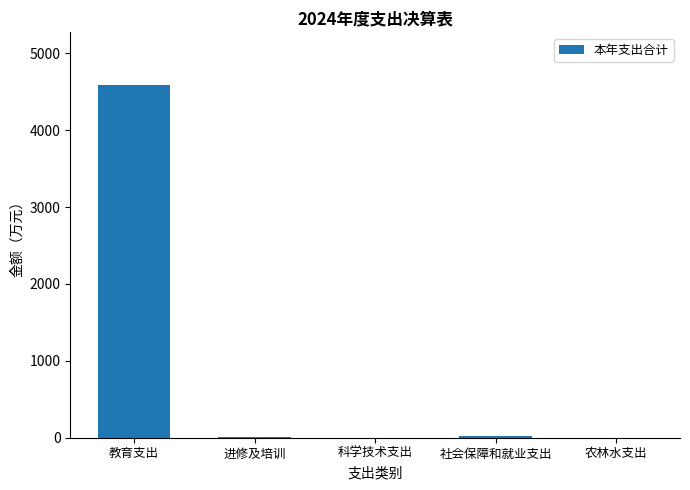

Are the bars horizontal?

No